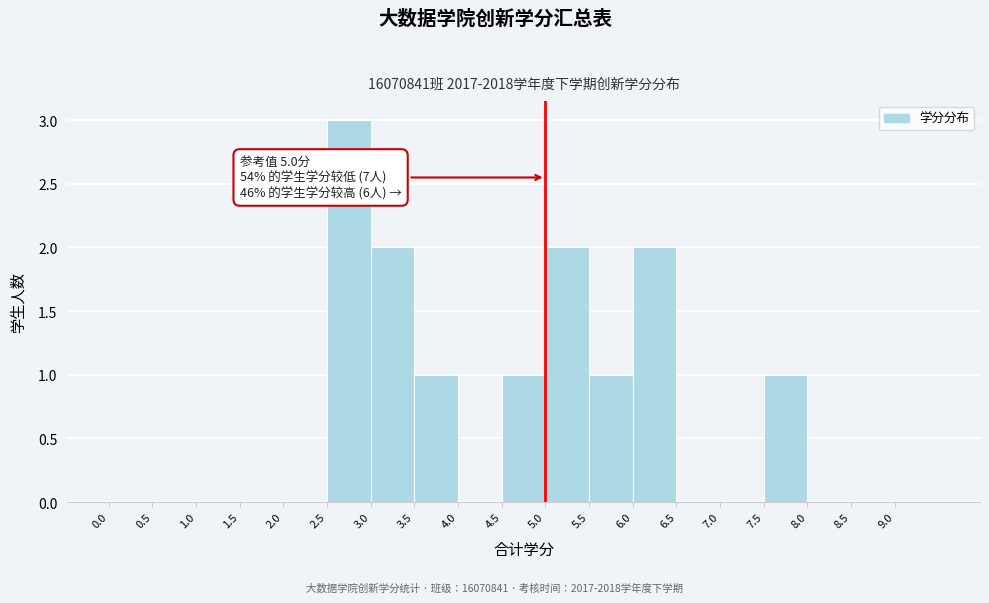

Which range on the x-axis has the tallest bar?

2.5 to 3.0